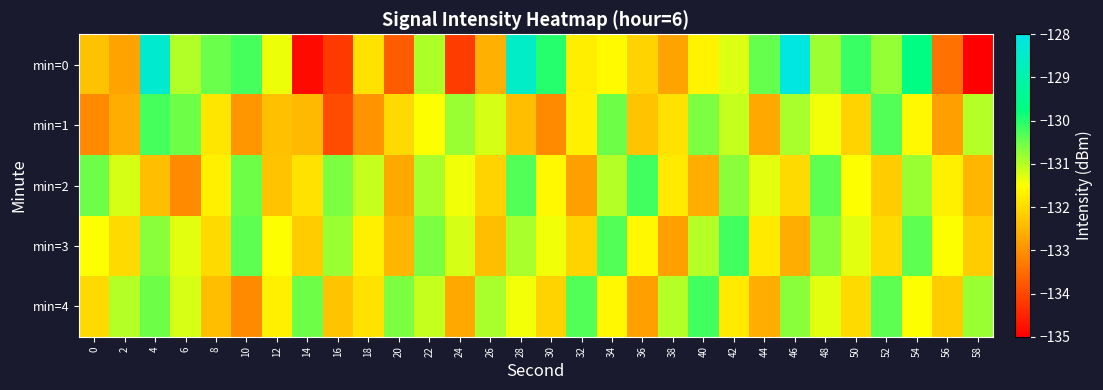

Reading left to right, extract all data points from this chart.

min=0: 0=-132.3	2=-132.7	4=-128.4	6=-131.0	8=-130.5	10=-130.2	12=-131.4	14=-134.8	16=-134.2	18=-131.9	20=-133.7	22=-130.9	24=-134.2	26=-132.6	28=-128.5	30=-130.0	32=-131.7	34=-131.6	36=-132.1	38=-132.8	40=-131.6	42=-131.3	44=-130.4	46=-128.1	48=-130.8	50=-130.1	52=-130.8	54=-129.7	56=-133.4	58=-135.2
min=1: 0=-133.1	2=-132.6	4=-130.2	6=-130.5	8=-131.8	10=-132.9	12=-132.4	14=-132.5	16=-133.9	18=-133.0	20=-132.0	22=-131.5	24=-130.8	26=-131.2	28=-132.4	30=-133.1	32=-131.7	34=-130.5	36=-132.3	38=-131.9	40=-130.6	42=-131.1	44=-132.7	46=-130.9	48=-131.4	50=-132.1	52=-130.3	54=-131.6	56=-132.8	58=-131.0
min=2: 0=-130.5	2=-131.2	4=-132.4	6=-133.1	8=-131.7	10=-130.5	12=-132.3	14=-131.9	16=-130.6	18=-131.1	20=-132.7	22=-130.9	24=-131.4	26=-132.1	28=-130.3	30=-131.6	32=-132.8	34=-131.0	36=-130.2	38=-131.8	40=-132.6	42=-130.7	44=-131.3	46=-132.0	48=-130.4	50=-131.5	52=-132.2	54=-130.8	56=-131.7	58=-132.5
min=3: 0=-131.5	2=-132.0	4=-130.7	6=-131.3	8=-132.0	10=-130.4	12=-131.5	14=-132.2	16=-130.8	18=-131.7	20=-132.5	22=-130.6	24=-131.2	26=-132.4	28=-130.9	30=-131.4	32=-132.1	34=-130.3	36=-131.6	38=-132.8	40=-131.0	42=-130.2	44=-131.8	46=-132.6	48=-130.7	50=-131.3	52=-132.0	54=-130.4	56=-131.5	58=-132.2
min=4: 0=-132.0	2=-131.0	4=-130.5	6=-131.2	8=-132.4	10=-133.1	12=-131.7	14=-130.5	16=-132.3	18=-131.9	20=-130.6	22=-131.1	24=-132.7	26=-130.9	28=-131.4	30=-132.1	32=-130.3	34=-131.6	36=-132.8	38=-131.0	40=-130.2	42=-131.8	44=-132.6	46=-130.7	48=-131.3	50=-132.0	52=-130.4	54=-131.5	56=-132.2	58=-130.8